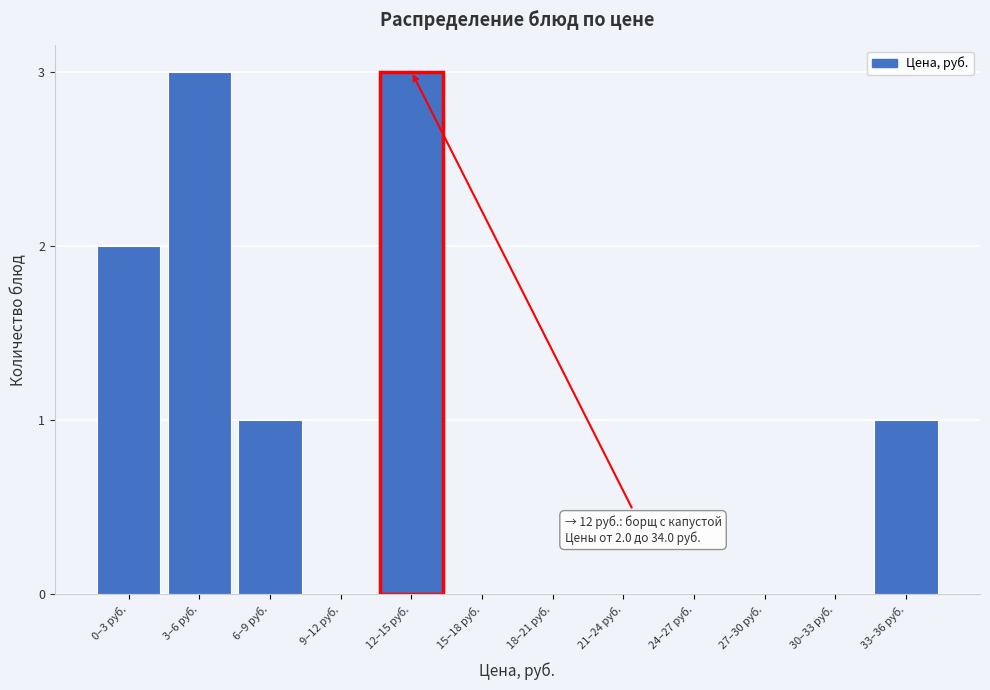

Reading left to right, transcribe all the data shown in this chart.

0–3 руб.=2	3–6 руб.=3	6–9 руб.=1	9–12 руб.=0	12–15 руб.=3	15–18 руб.=0	18–21 руб.=0	21–24 руб.=0	24–27 руб.=0	27–30 руб.=0	30–33 руб.=0	33–36 руб.=1